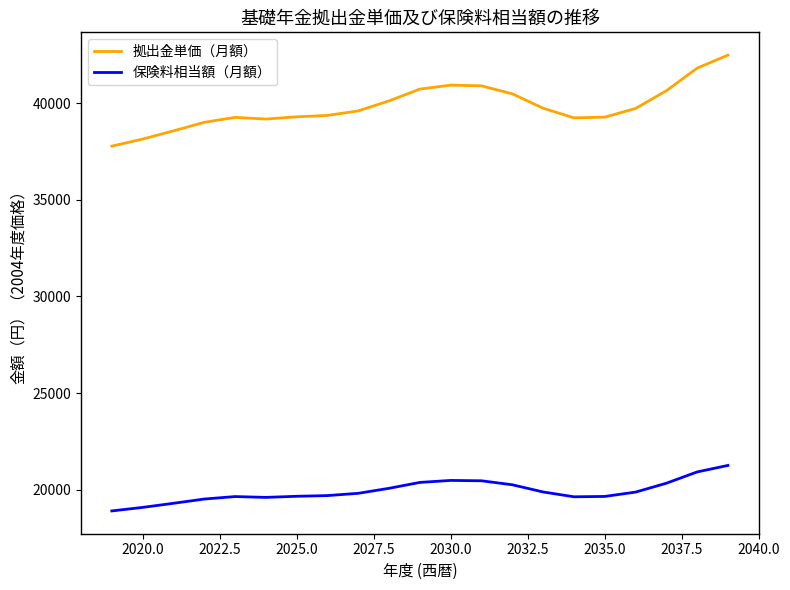

Which series has the widest spread of values?

拠出金単価（月額）